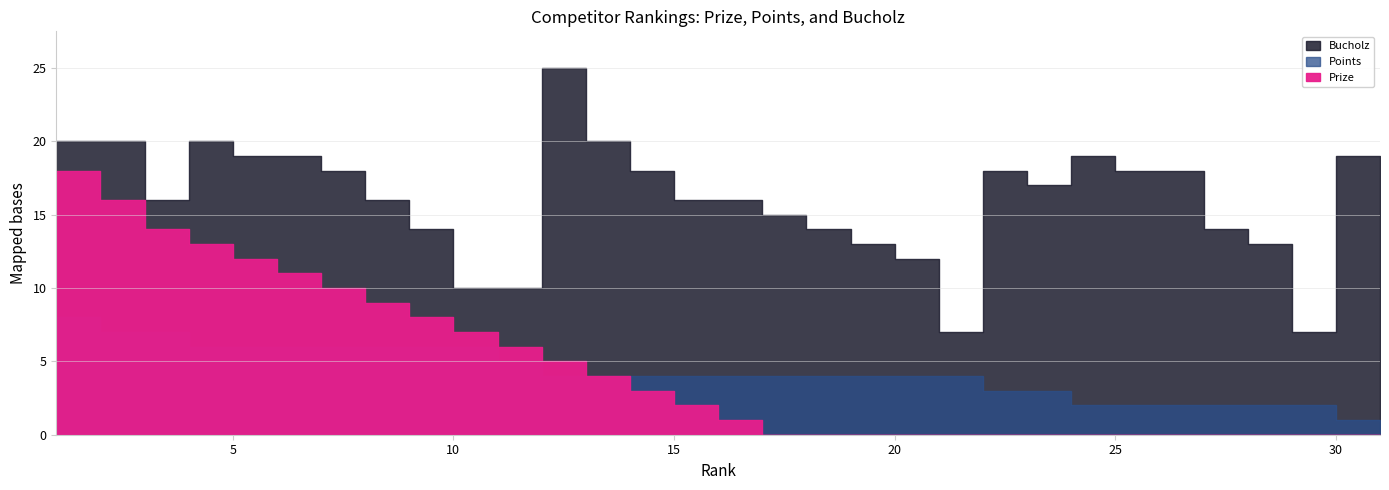

At how many categories does at least one series exceed 14?

21